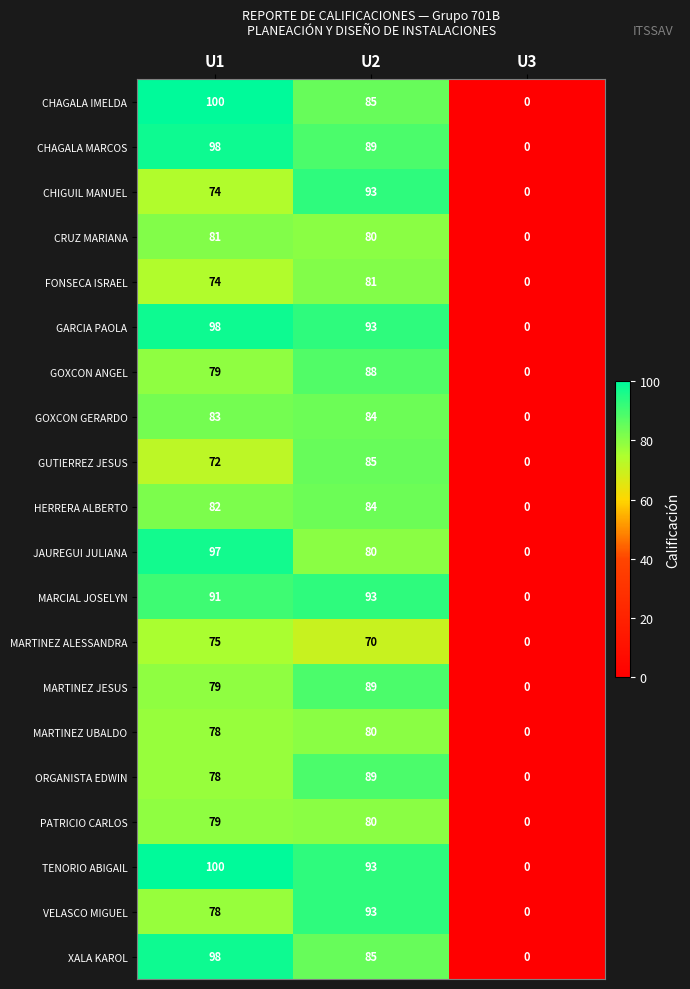

How many distinct data groups are displayed?

20